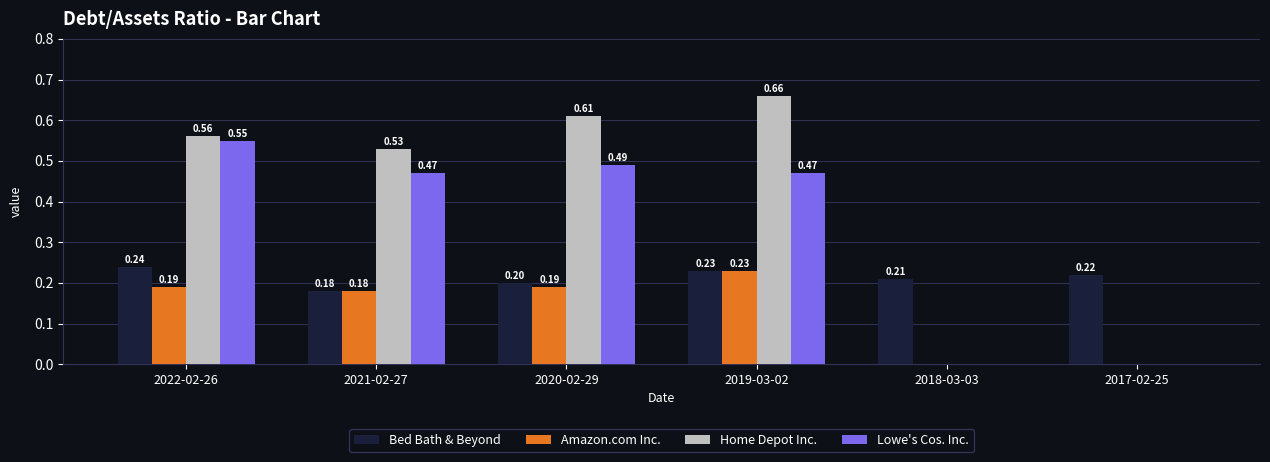

Are the bars grouped side by side (vs. stacked)?

Yes